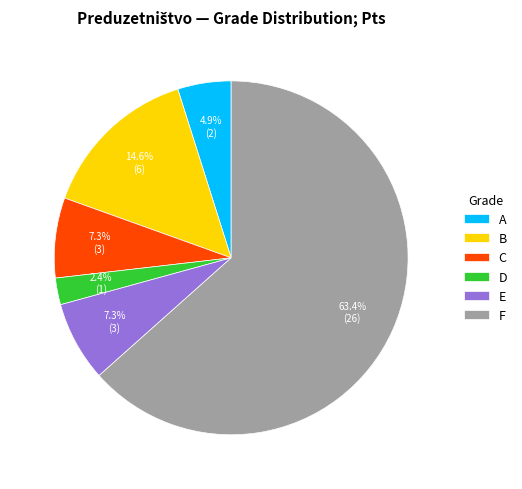

What percentage is the A slice, to the nearest percent?

5%